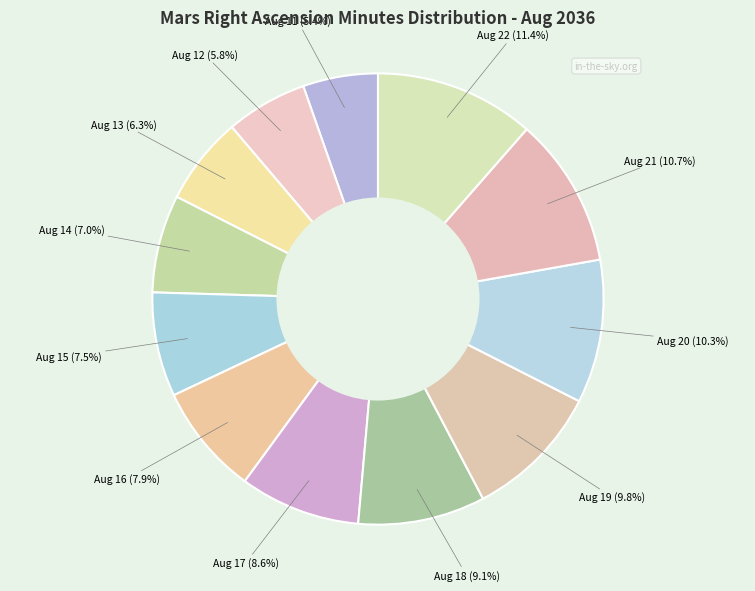

Combined, what portion of the pie is Aug 18 and Aug 13?

15.4%